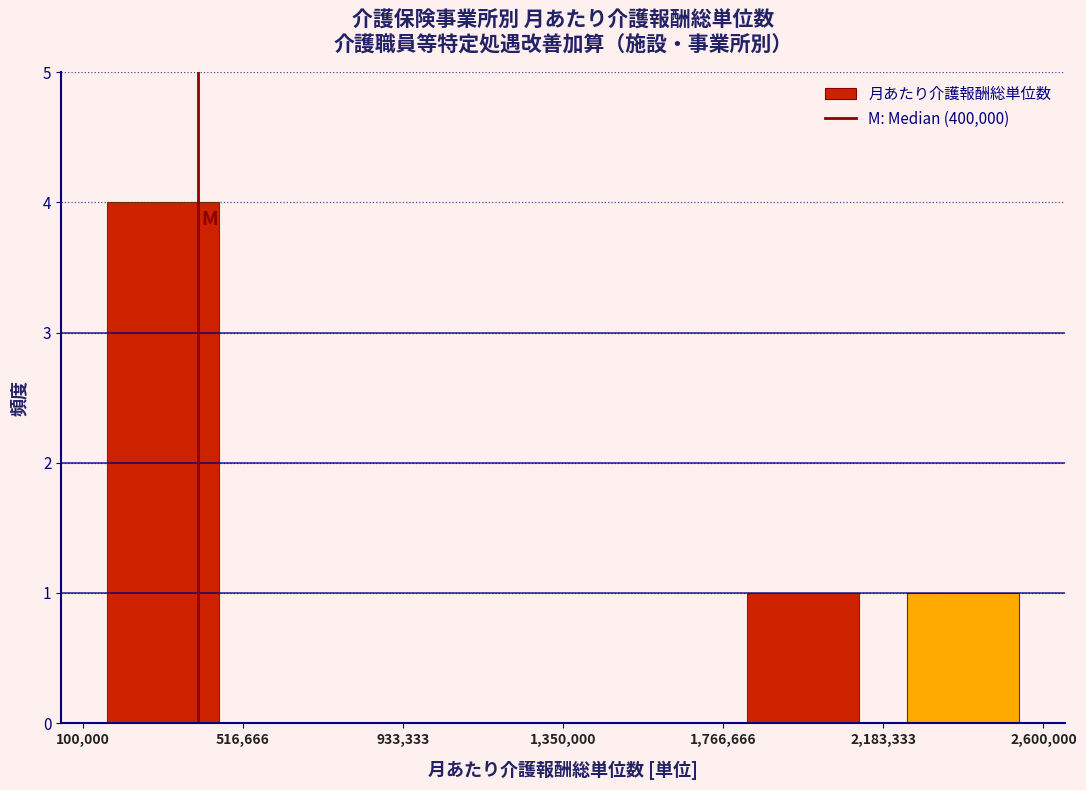

Reading left to right, transcribe this chart: for each bar, give the range it covers on the x-axis and its height. The values are not printed on the chart, so give them approximately, as read against the axis.

100,000 to 516,666: 4
516,666 to 933,333: 0
933,333 to 1,350,000: 0
1,350,000 to 1,766,666: 0
1,766,666 to 2,183,333: 1
2,183,333 to 2,600,000: 1